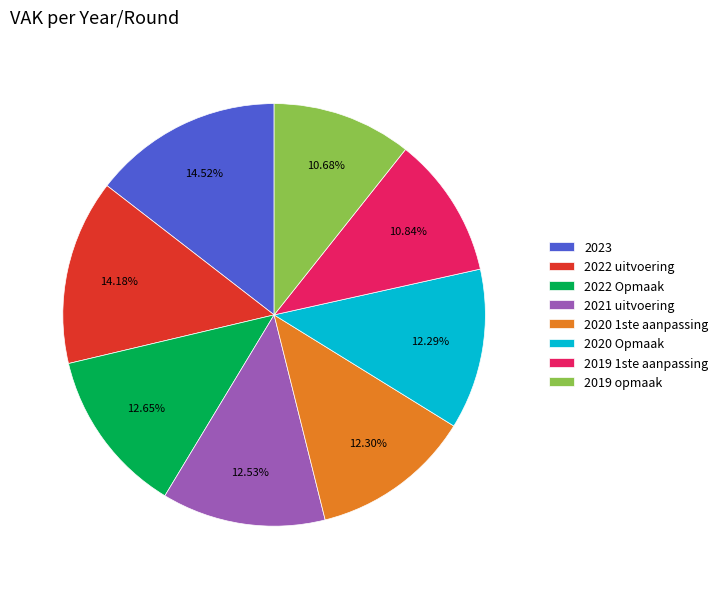

To the nearest percent, what percentage of the pie is 2022 uitvoering?

14%